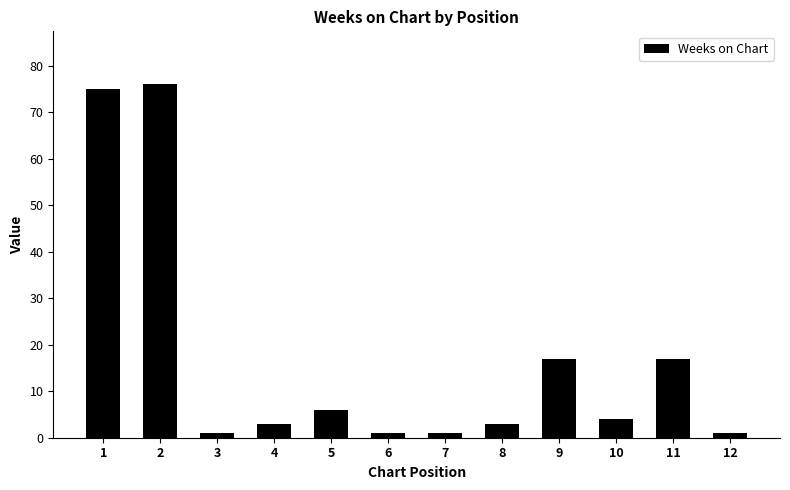

True or false: the data shows 3 at 4.

True